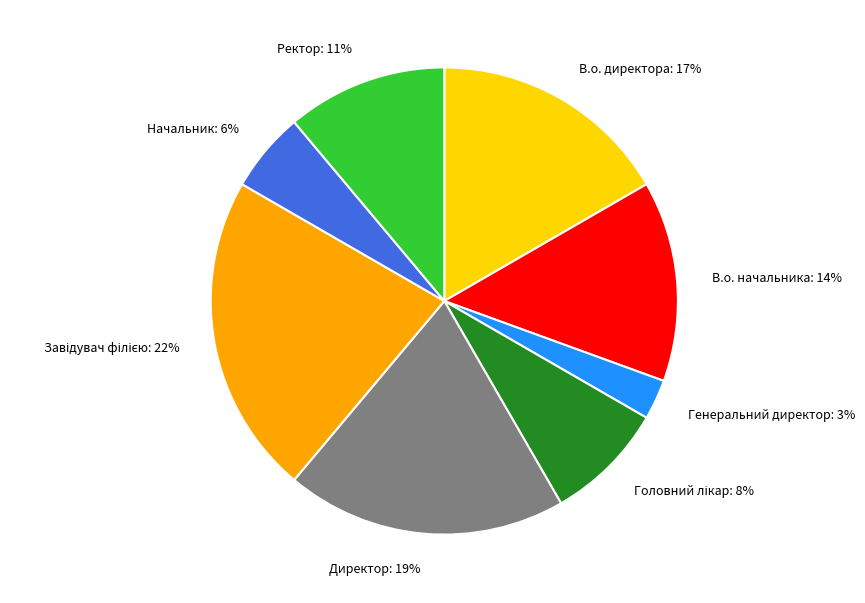

To the nearest percent, what percentage of the pie is Генеральний директор?

3%